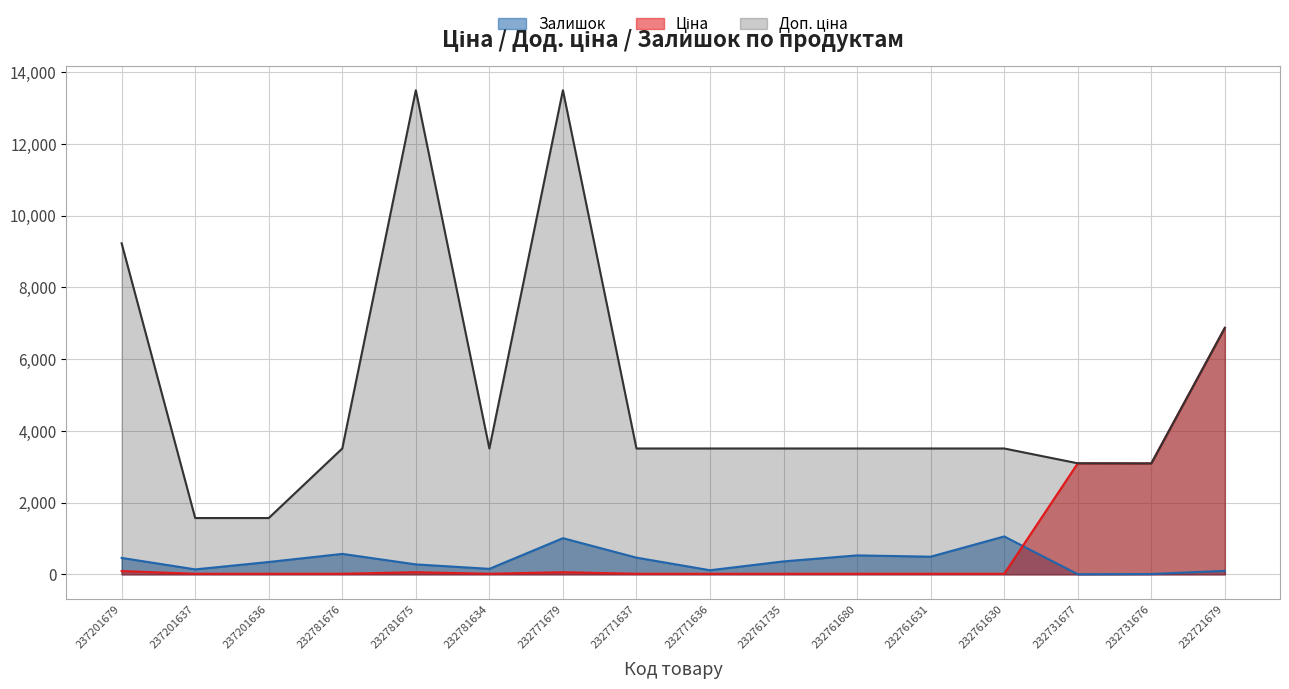

Reading left to right, transcribe all the data shown in this chart.

Залишок: 237201679=458.0	237201637=138.0	237201636=344.0	232781676=570.0	232781675=277.0	232781634=153.0	232771679=1008.0	232771637=465.0	232771636=114.0	232761735=361.0	232761680=528.0	232761631=492.0	232761630=1056.0	232731677=3.0	232731676=9.0	232721679=97.0
Ціна: 237201679=92.3	237201637=15.7	237201636=15.7	232781676=15.6	232781675=60.0	232781634=15.6	232771679=60.0	232771637=15.6	232771636=15.6	232761735=15.6	232761680=15.6	232761631=15.6	232761630=15.6	232731677=3094.7	232731676=3091.2	232721679=6869.4
Доп. ціна: 237201679=9227.0	237201637=1569.0	237201636=1569.0	232781676=3508.0	232781675=13493.2	232781634=3508.0	232771679=13493.2	232771637=3508.0	232771636=3508.0	232761735=3508.0	232761680=3508.0	232761631=3508.0	232761630=3508.0	232731677=3095.0	232731676=3091.0	232721679=6869.4